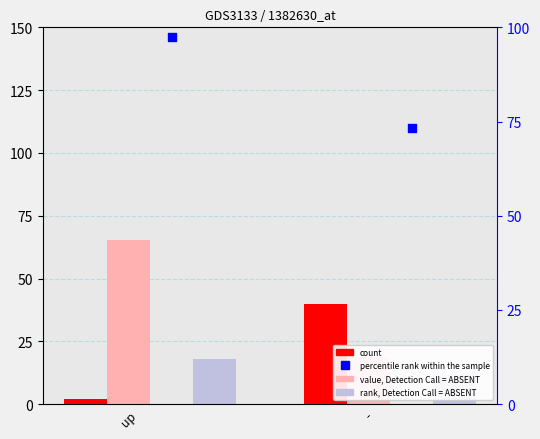

At which category is the sum across all series the highest?

up